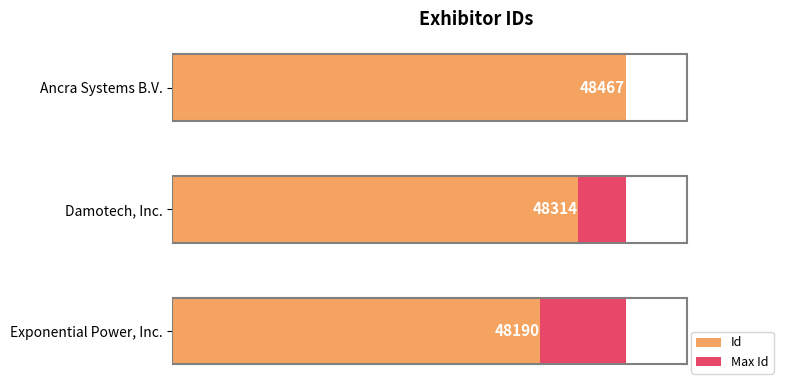

What is the difference between the highest and lowest values at 0?

48189.4